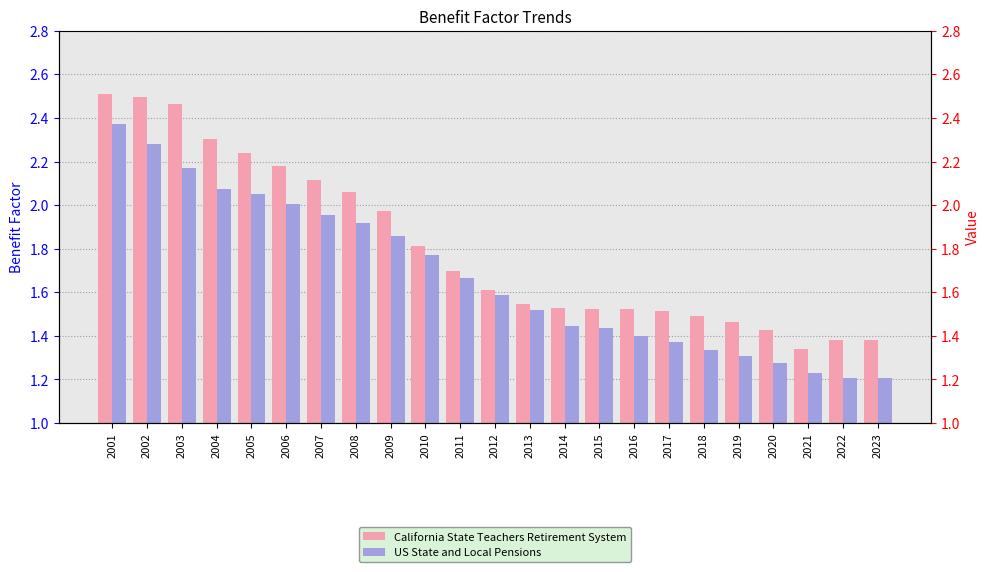

Is the value of California State Teachers Retirement System at 2019 greater than the value of US State and Local Pensions at 2017?

Yes